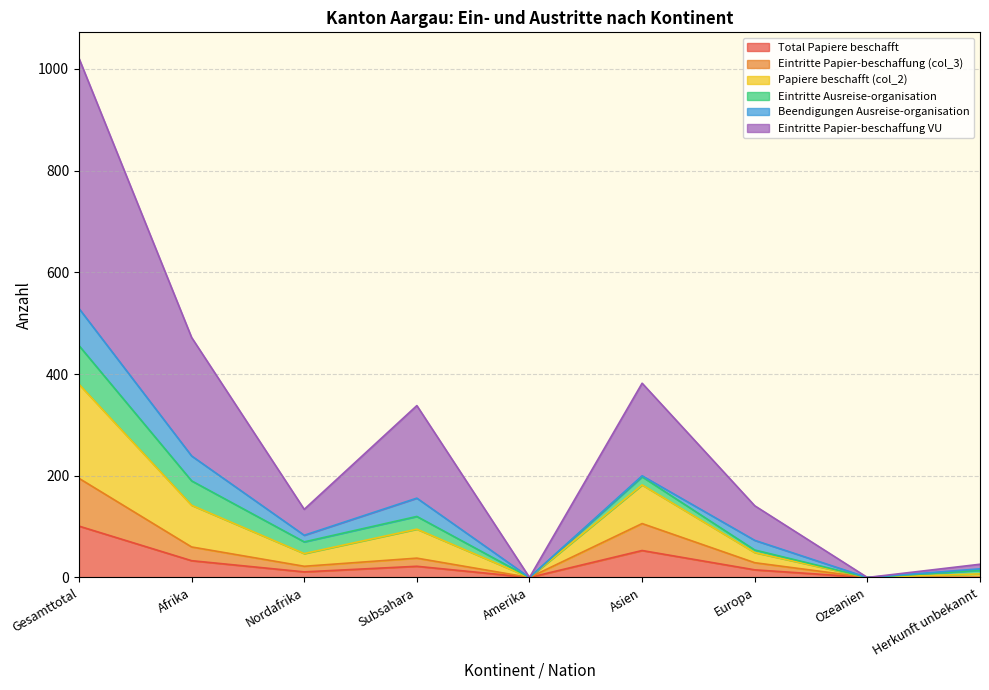

True or false: Eintritte Papier-beschaffung (col_3) and Eintritte Papier-beschaffung VU intersect in this chart.

False